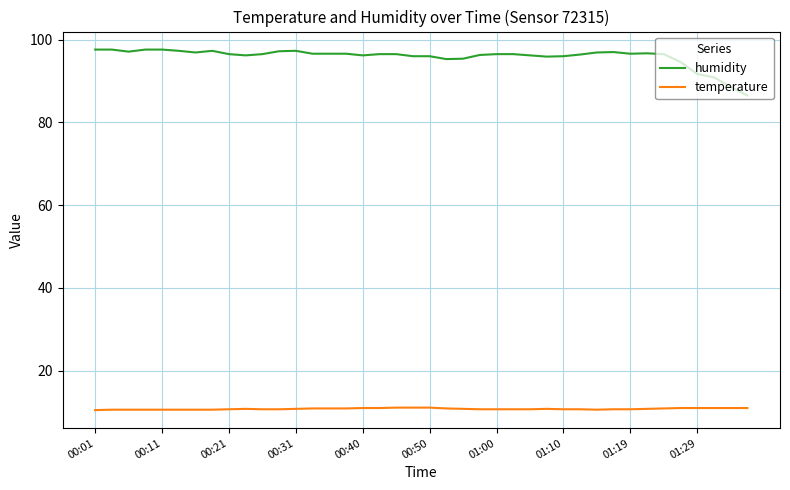

True or false: humidity and temperature cross at least once.

False